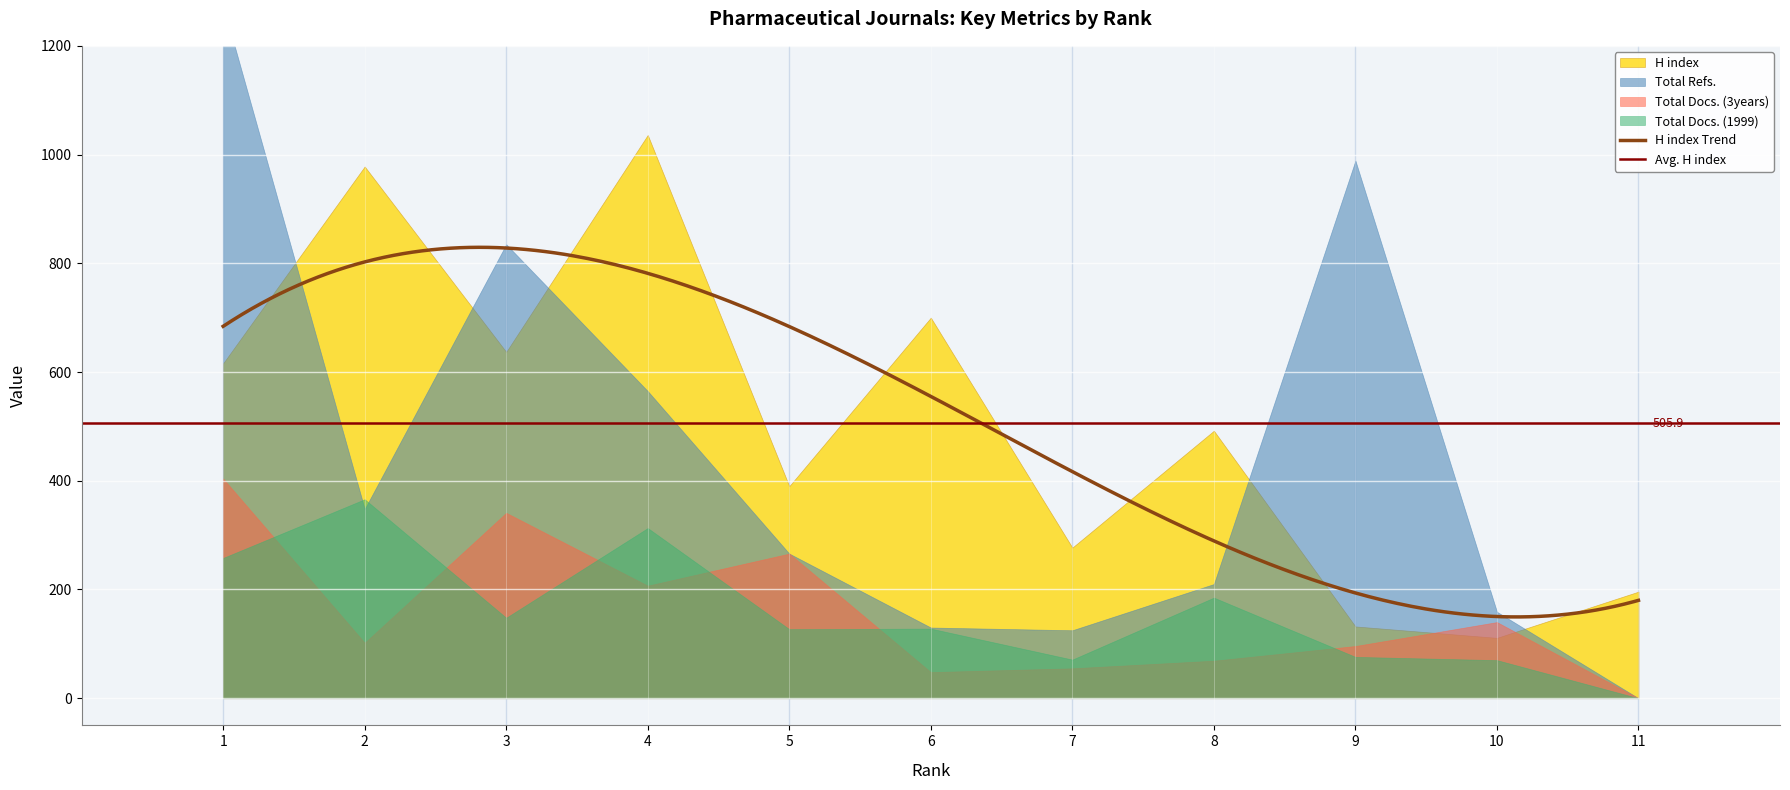

What is the difference between the highest and lowest values at 11?

196